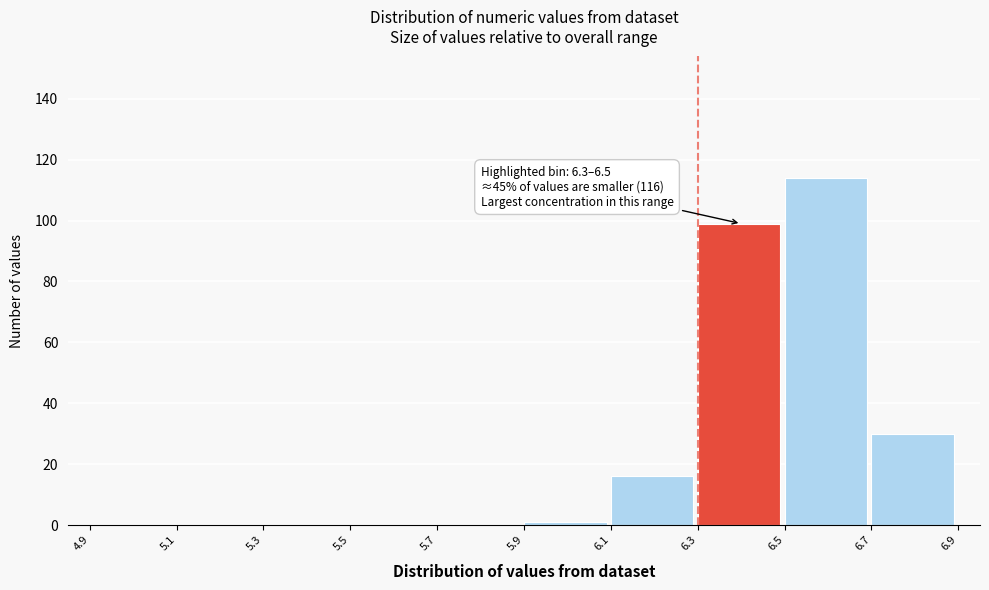

Over which range of the x-axis is the bar tallest?

6.5 to 6.7